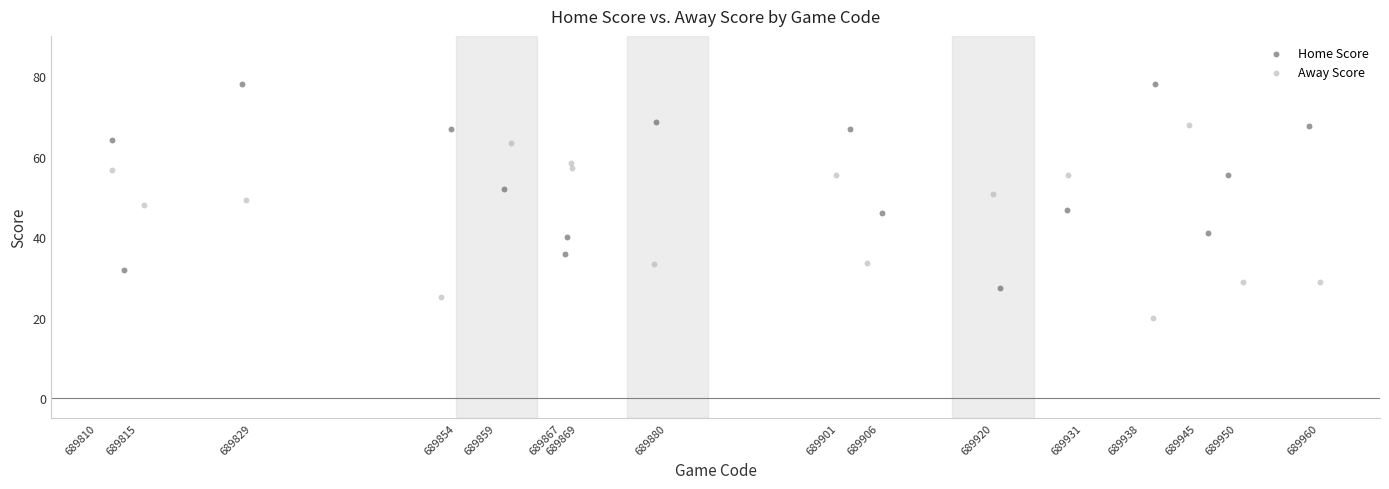

What are all the series names shown in the legend?

Home Score, Away Score